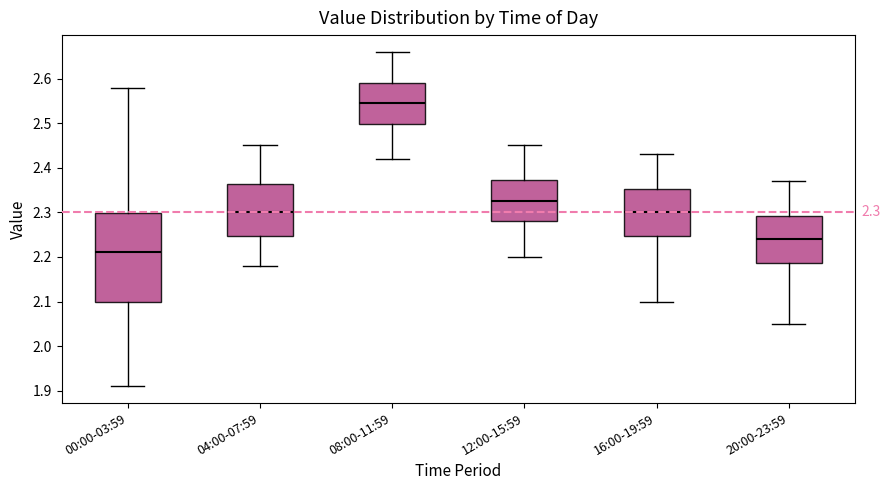

Which box has the highest median line?

08:00-11:59